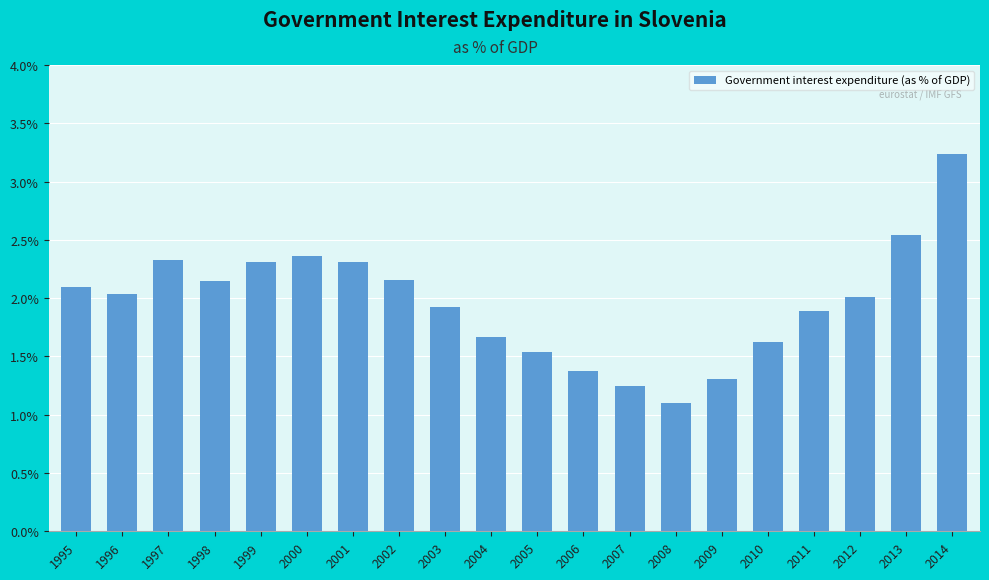

Count the number of data series in this chart.

1